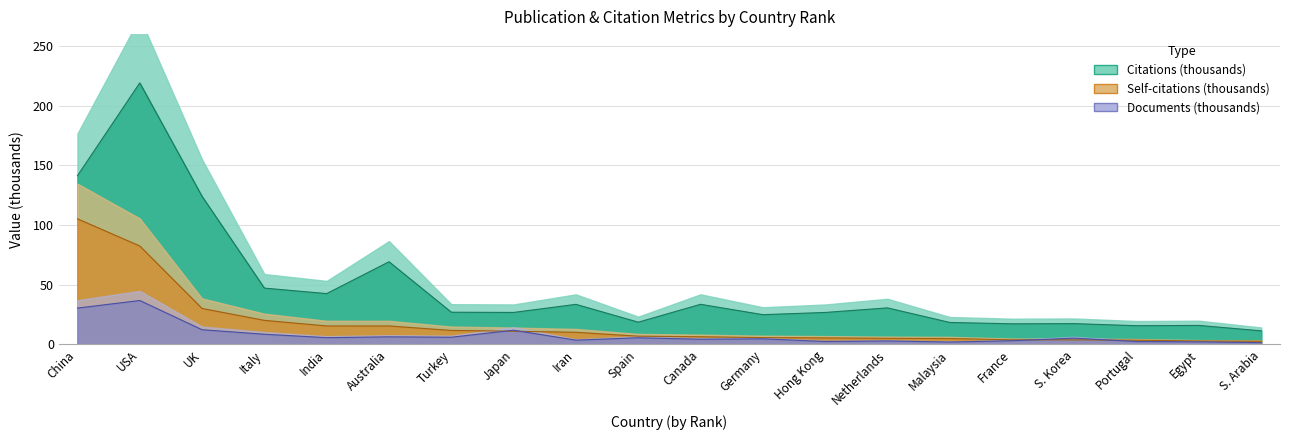

At which category does Citations (thousands) reach its first local peak?

USA